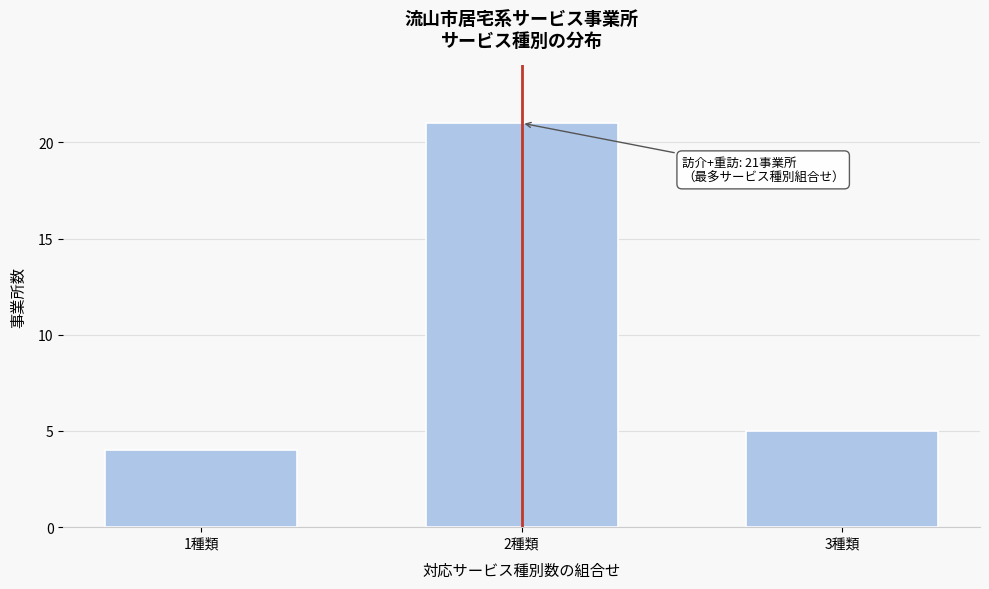

Reading left to right, transcribe all the data shown in this chart.

4	21	5